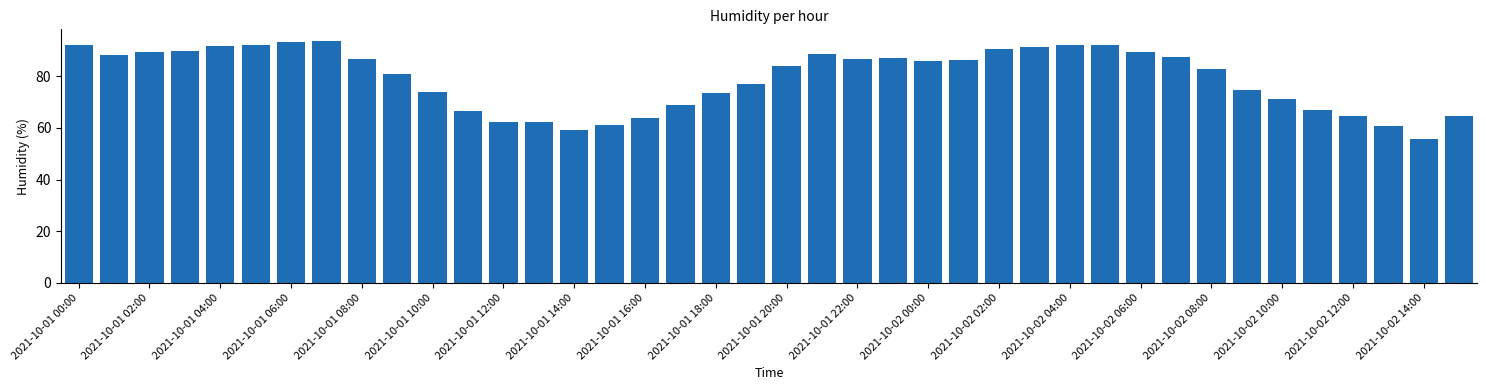

What is the value of the 8th bar from the left?

93.5